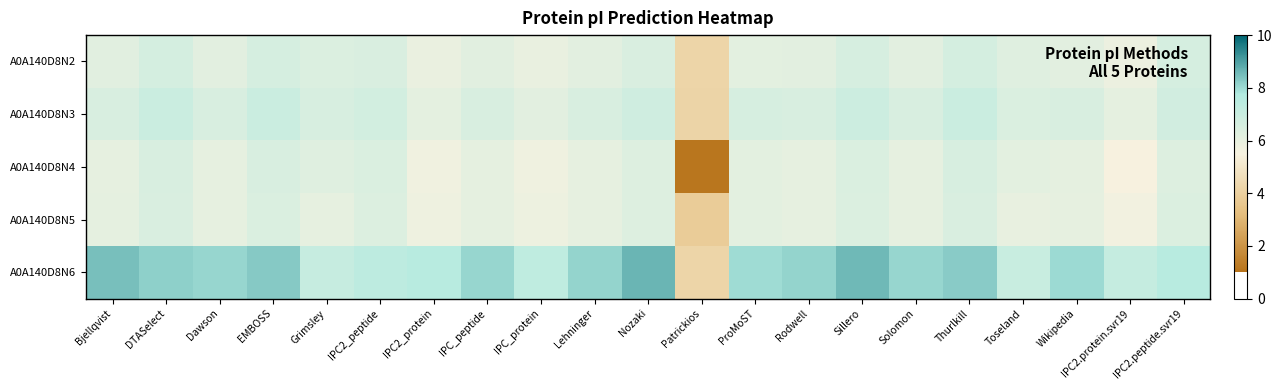

List the series in order of their peak value, lowest first.

A0A140D8N5, A0A140D8N4, A0A140D8N2, A0A140D8N3, A0A140D8N6